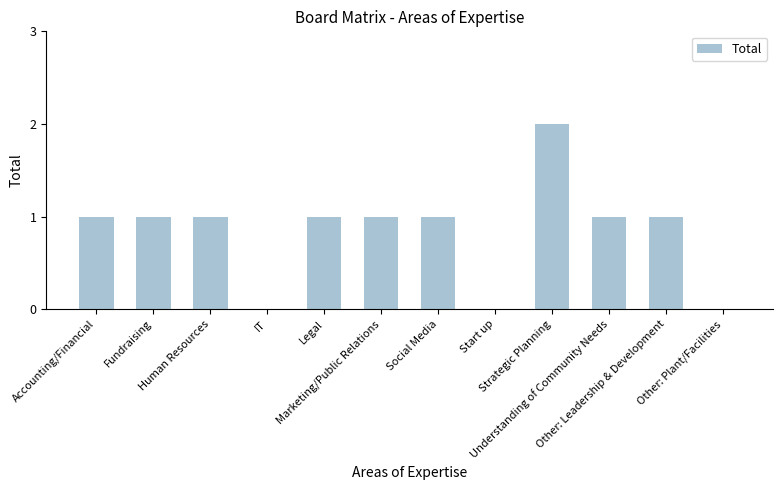

What is the ratio of the value at Strategic Planning to the value at Marketing/Public Relations?

2.0